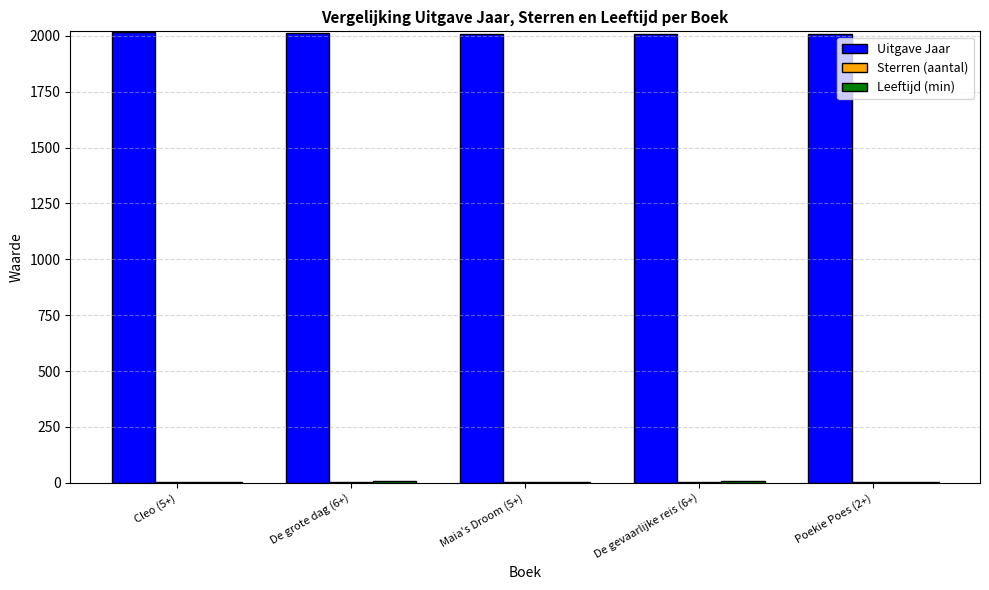

What is the greatest value displayed?

2015